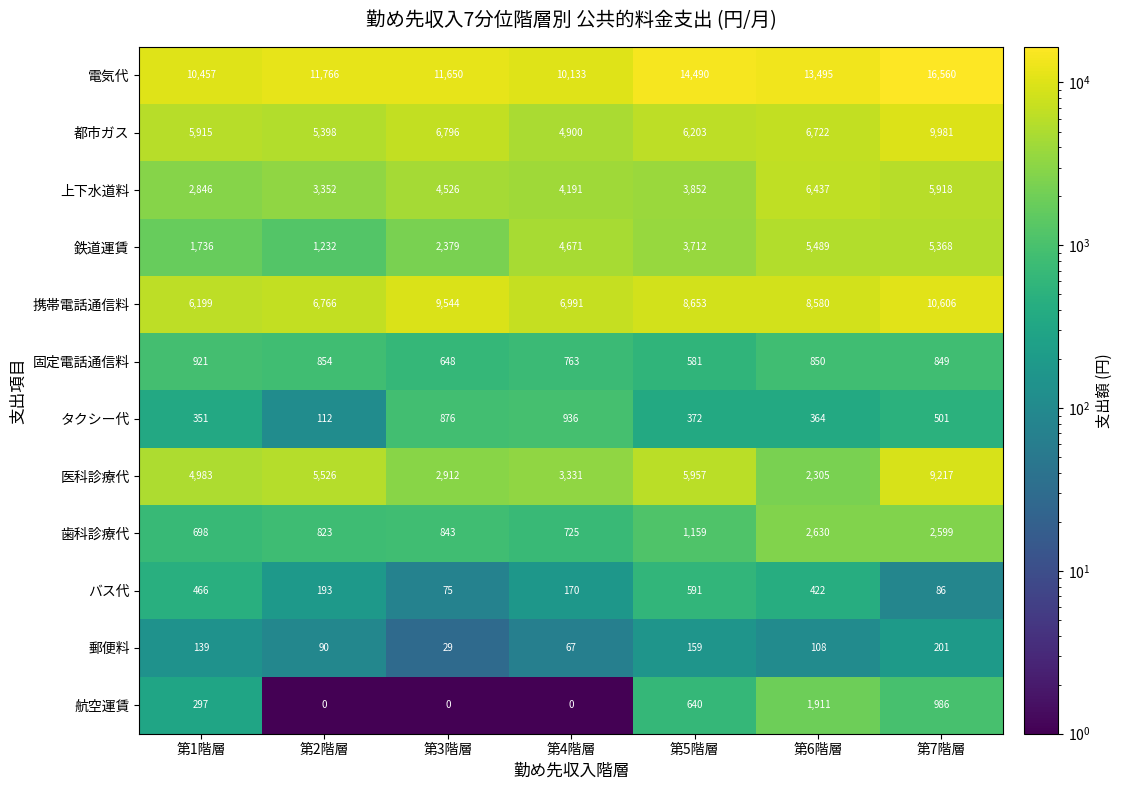

Is it true that タクシー代 equals 501 at 第7階層?

True